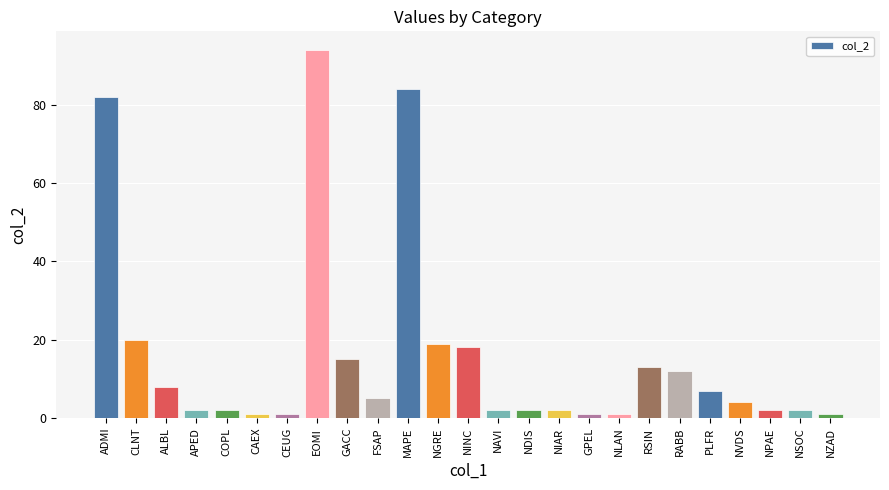

At which category does the chart reach its peak across all series?

EOMI